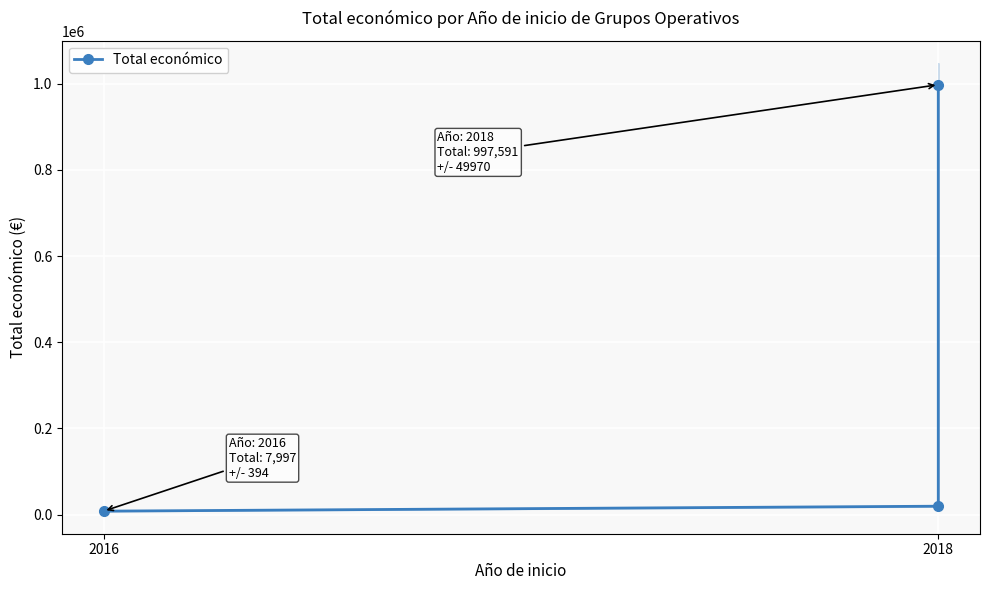

Where does the data first go above 19471?

2018